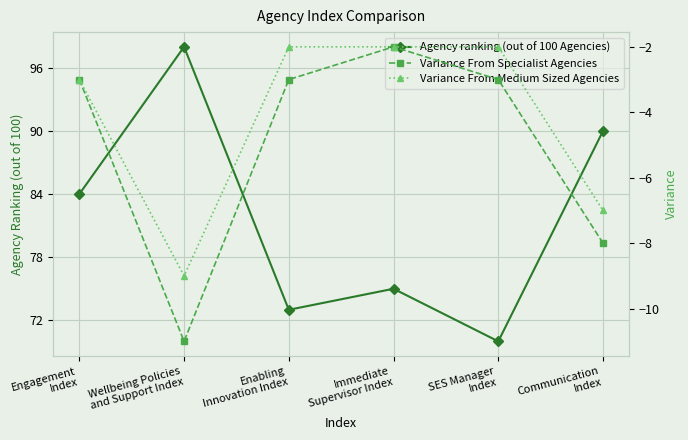

What is the difference between the second highest and minimum values in the Variance From Specialist Agencies series?

8